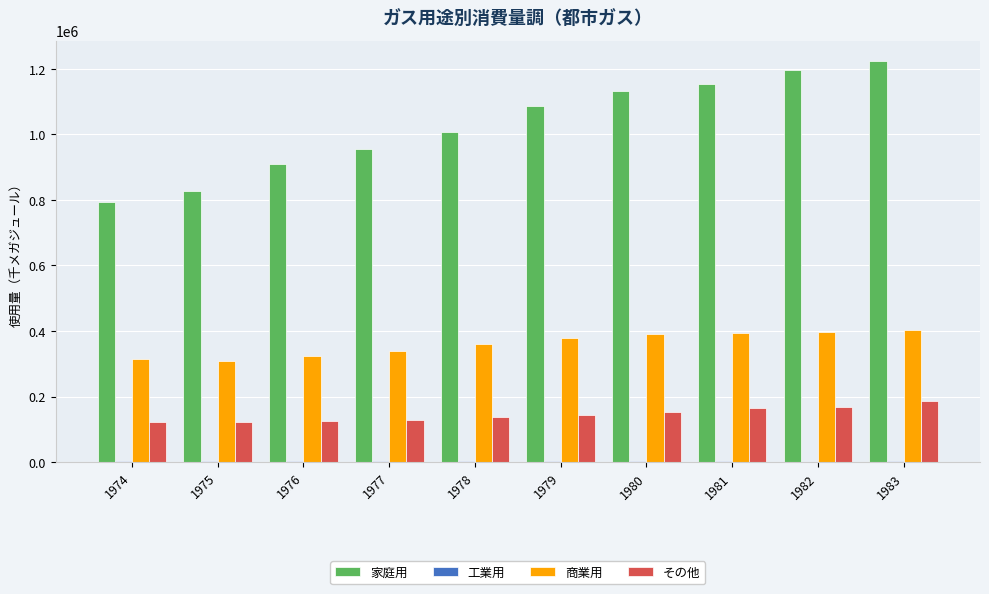

Count the number of categories in the chart.

10